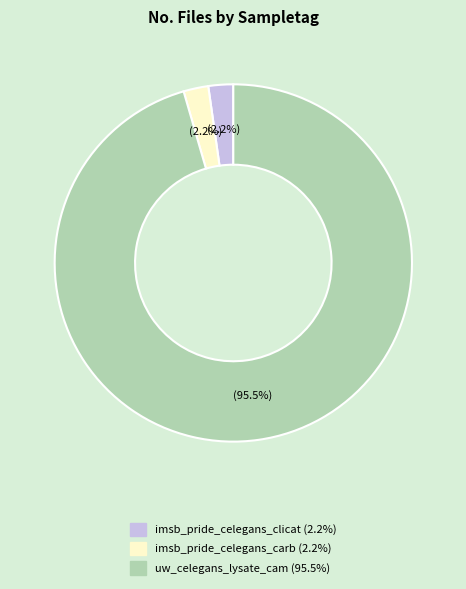

Which slice is the largest?

uw_celegans_lysate_cam